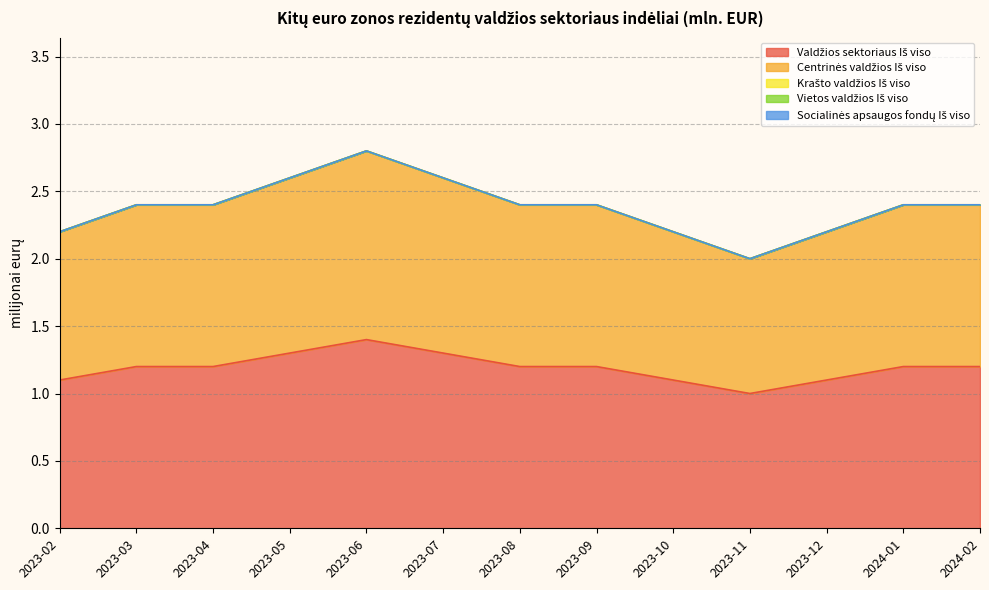

Reading left to right, what are all the values shown in this chart?

Valdžios sektoriaus Iš viso: 2023-02=1.1	2023-03=1.2	2023-04=1.2	2023-05=1.3	2023-06=1.4	2023-07=1.3	2023-08=1.2	2023-09=1.2	2023-10=1.1	2023-11=1.0	2023-12=1.1	2024-01=1.2	2024-02=1.2
Centrinės valdžios Iš viso: 2023-02=1.1	2023-03=1.2	2023-04=1.2	2023-05=1.3	2023-06=1.4	2023-07=1.3	2023-08=1.2	2023-09=1.2	2023-10=1.1	2023-11=1.0	2023-12=1.1	2024-01=1.2	2024-02=1.2
Krašto valdžios Iš viso: 2023-02=0.0	2023-03=0.0	2023-04=0.0	2023-05=0.0	2023-06=0.0	2023-07=0.0	2023-08=0.0	2023-09=0.0	2023-10=0.0	2023-11=0.0	2023-12=0.0	2024-01=0.0	2024-02=0.0
Vietos valdžios Iš viso: 2023-02=0.0	2023-03=0.0	2023-04=0.0	2023-05=0.0	2023-06=0.0	2023-07=0.0	2023-08=0.0	2023-09=0.0	2023-10=0.0	2023-11=0.0	2023-12=0.0	2024-01=0.0	2024-02=0.0
Socialinės apsaugos fondų Iš viso: 2023-02=0.0	2023-03=0.0	2023-04=0.0	2023-05=0.0	2023-06=0.0	2023-07=0.0	2023-08=0.0	2023-09=0.0	2023-10=0.0	2023-11=0.0	2023-12=0.0	2024-01=0.0	2024-02=0.0